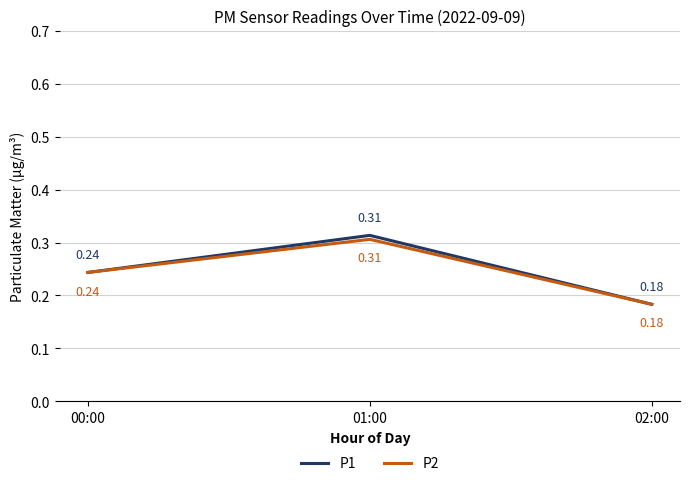

Where is P1 nearest to the value 0?

02:00